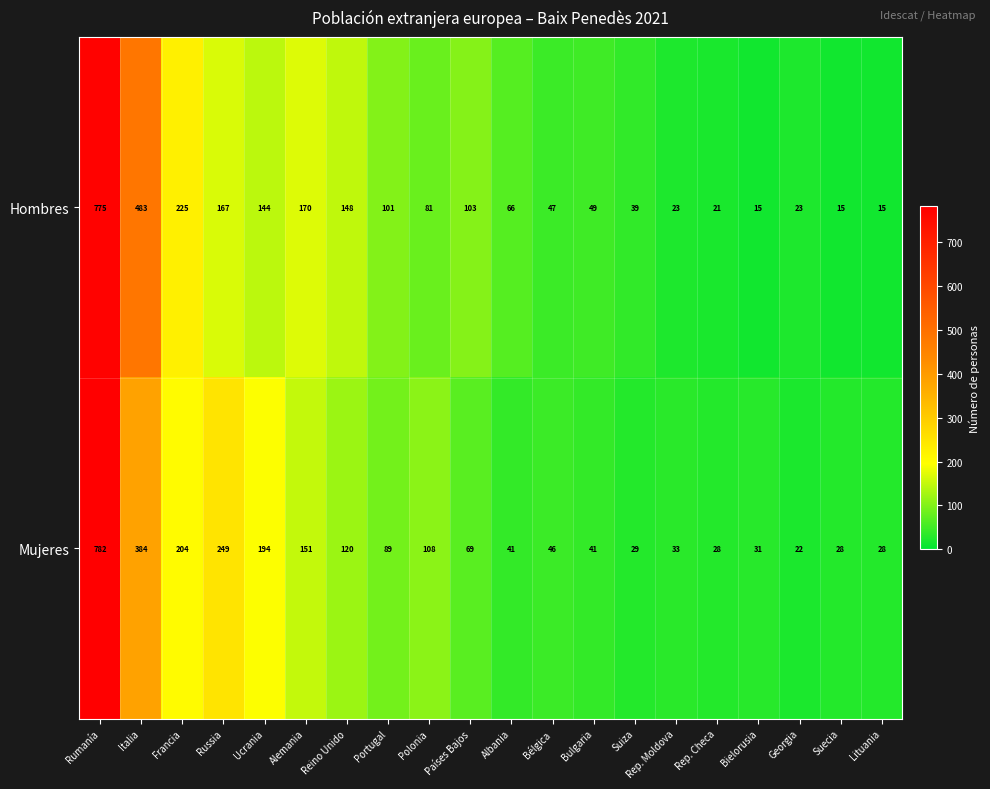

What is the spread (max minus min) of values at Países Bajos?

34